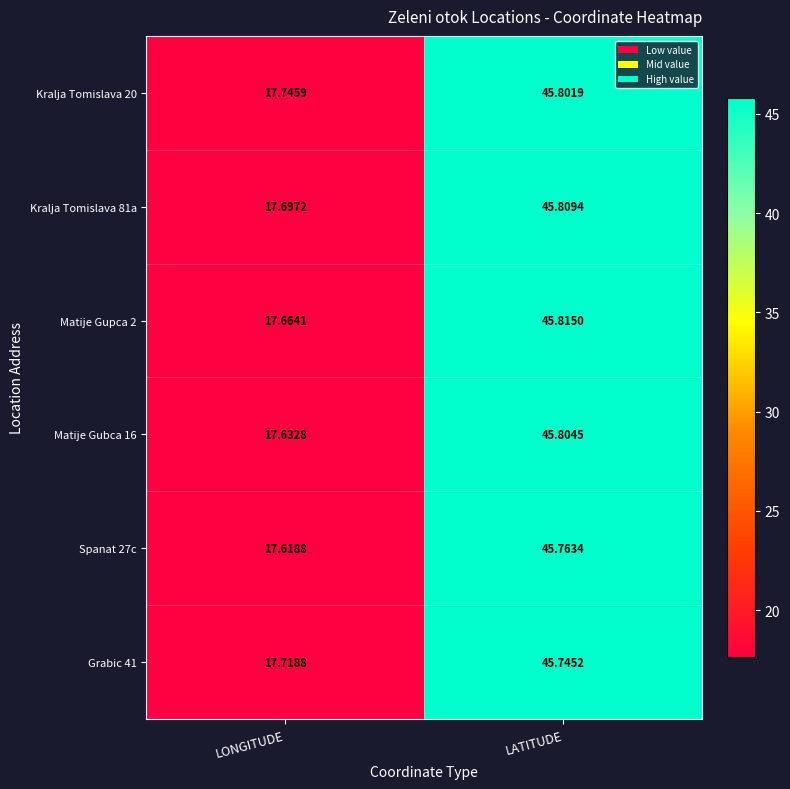

At which category is the sum across all series the highest?

LATITUDE